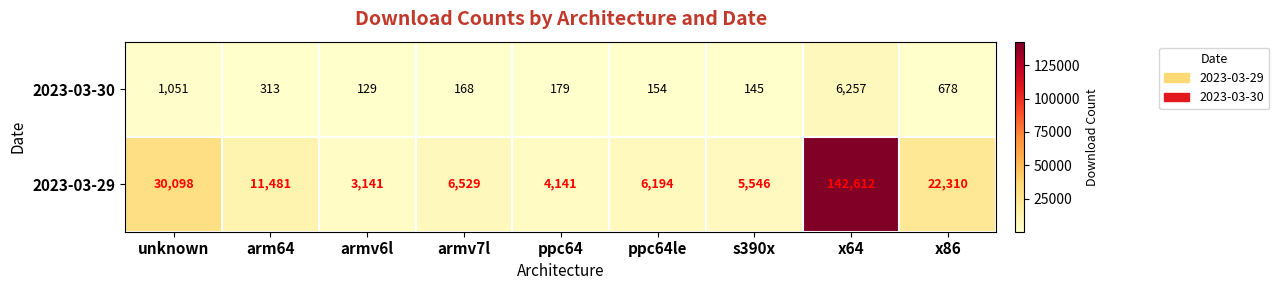

Which series has the largest range (max minus min)?

2023-03-29